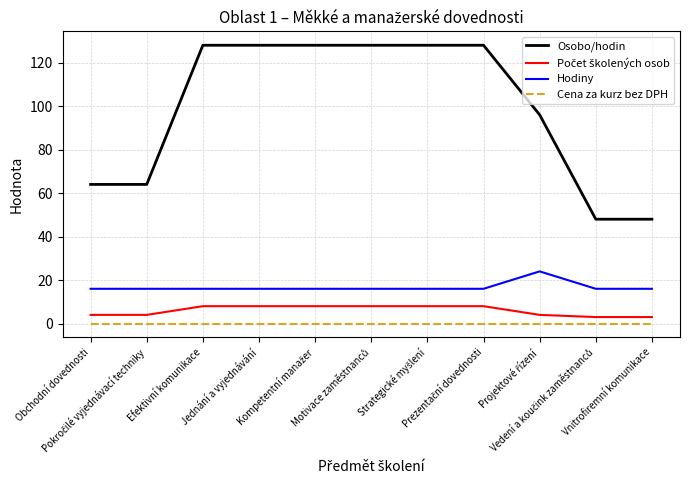

True or false: Hodiny and Osobo/hodin cross at least once.

False